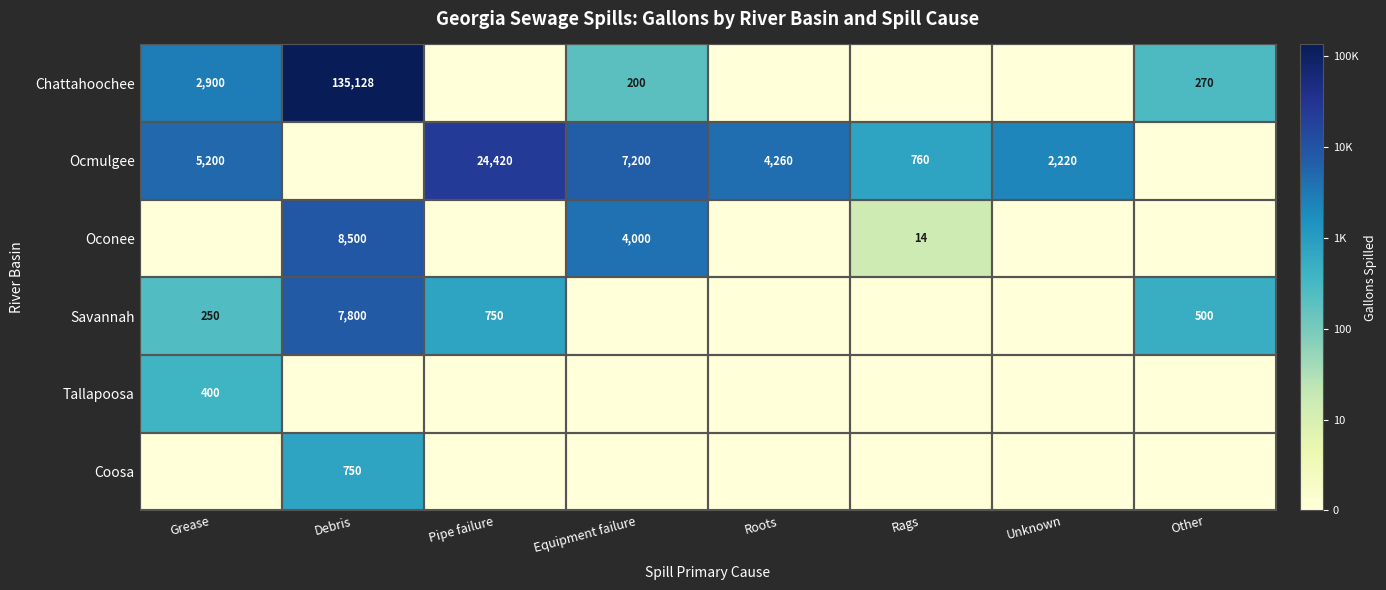

The value of Savannah at Debris is 12048. True or false?

False